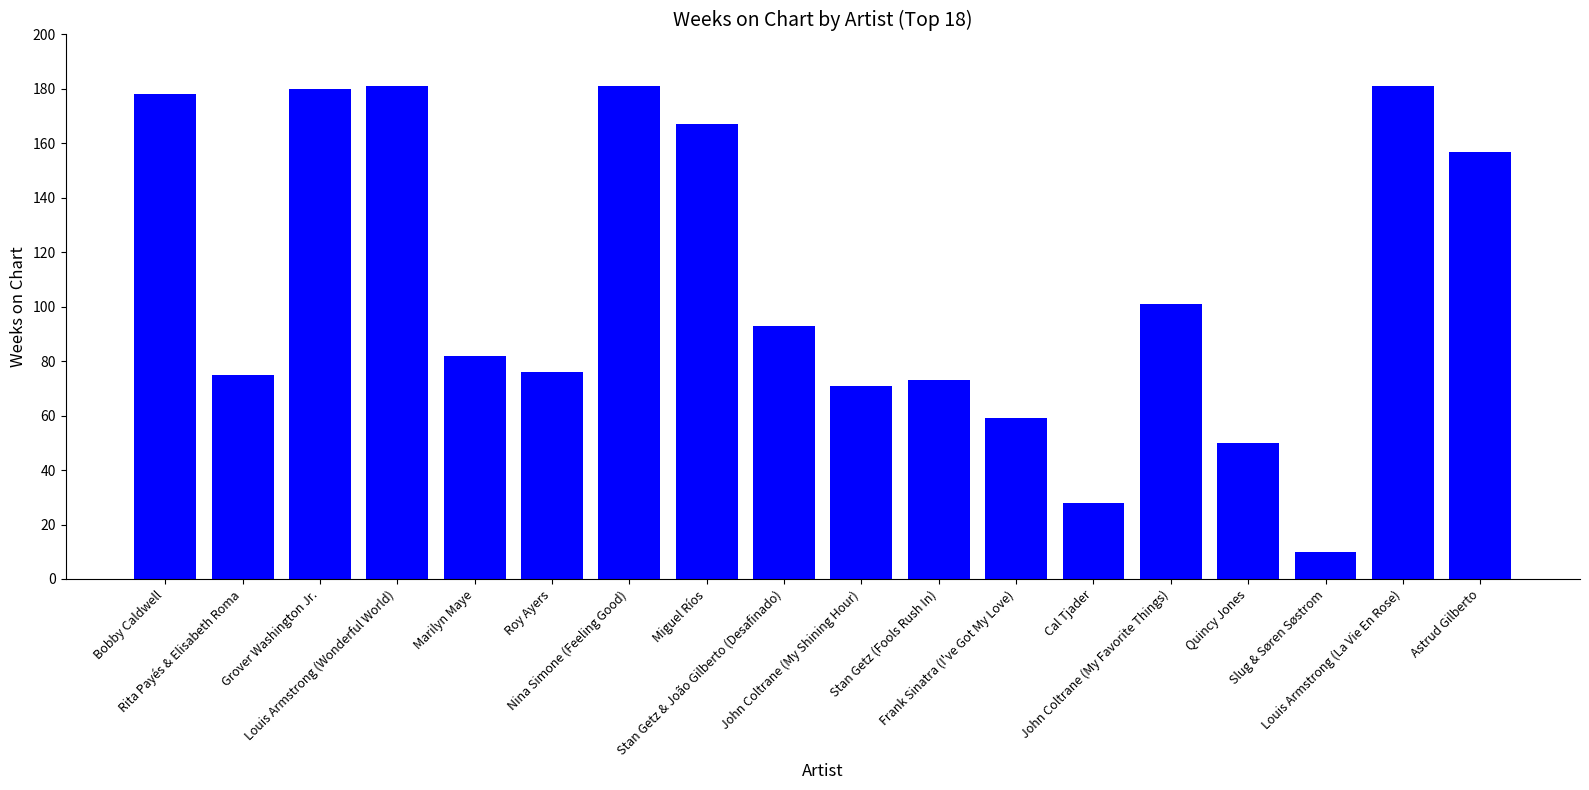

What is the maximum value shown in the chart?

181